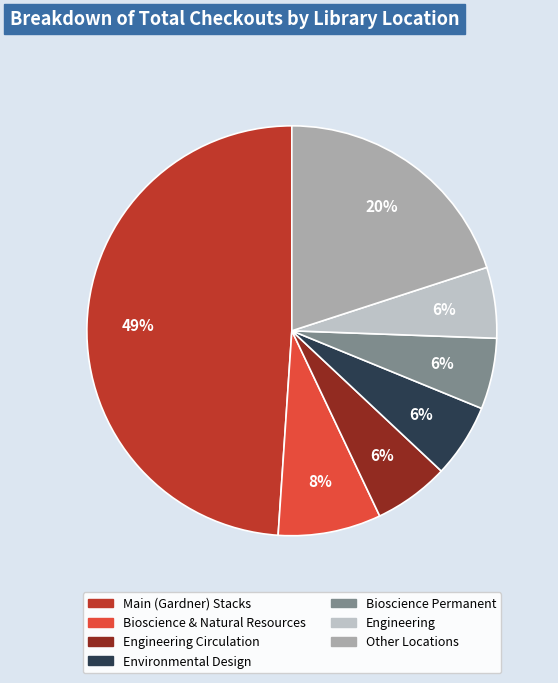

To the nearest percent, what is the difference between the largest and smallest slice percentages?

43%